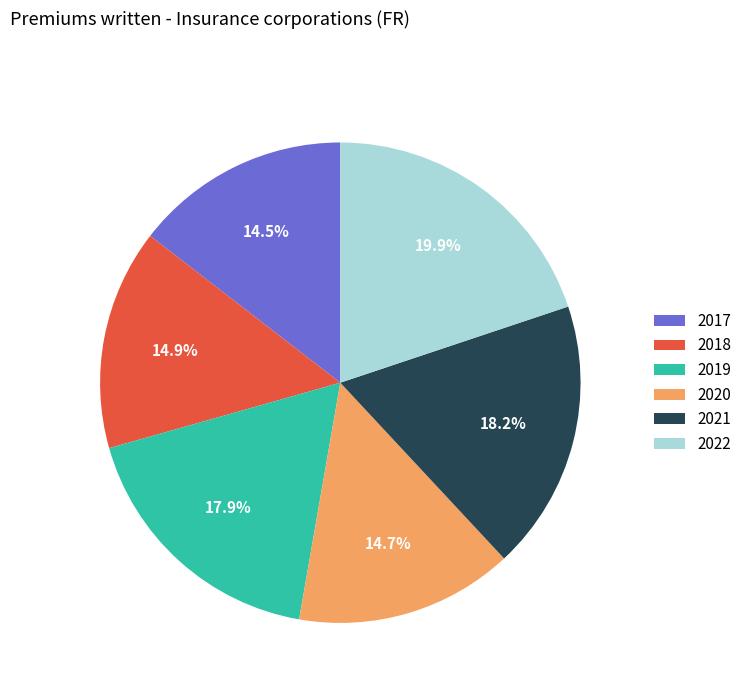

To the nearest percent, what portion does 2018 represent?

15%